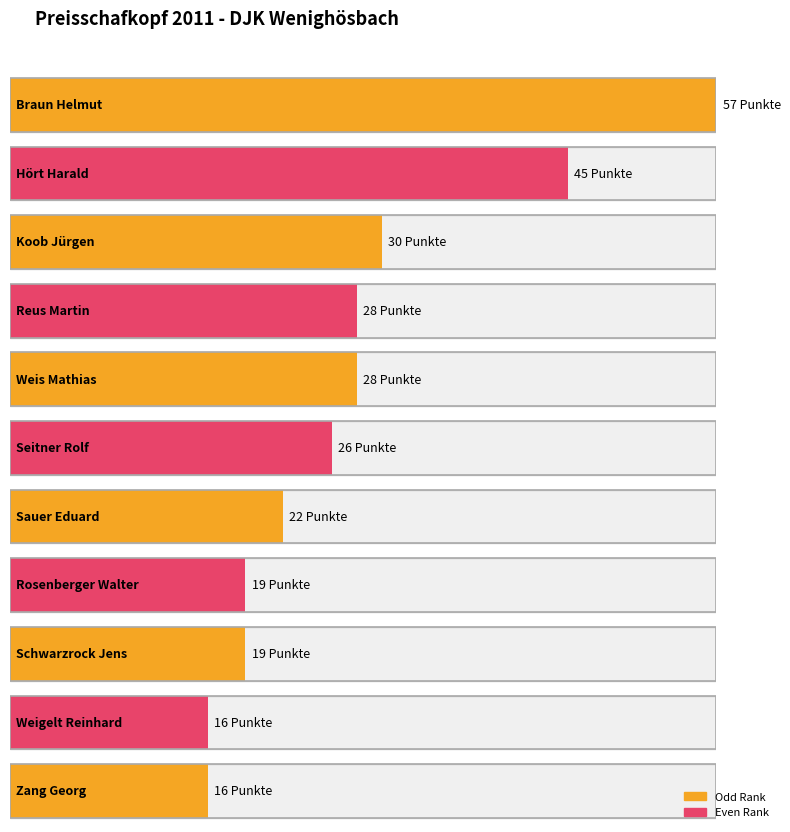

The chart shows a value of 19 at Schwarzrock Jens. True or false?

True